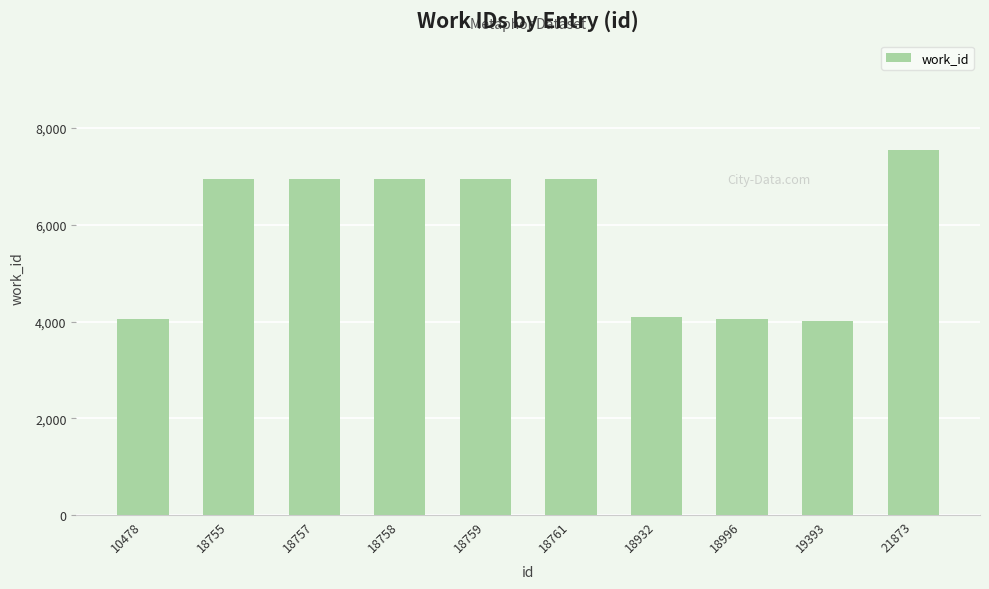

What is the value of the 7th bar from the left?

4089